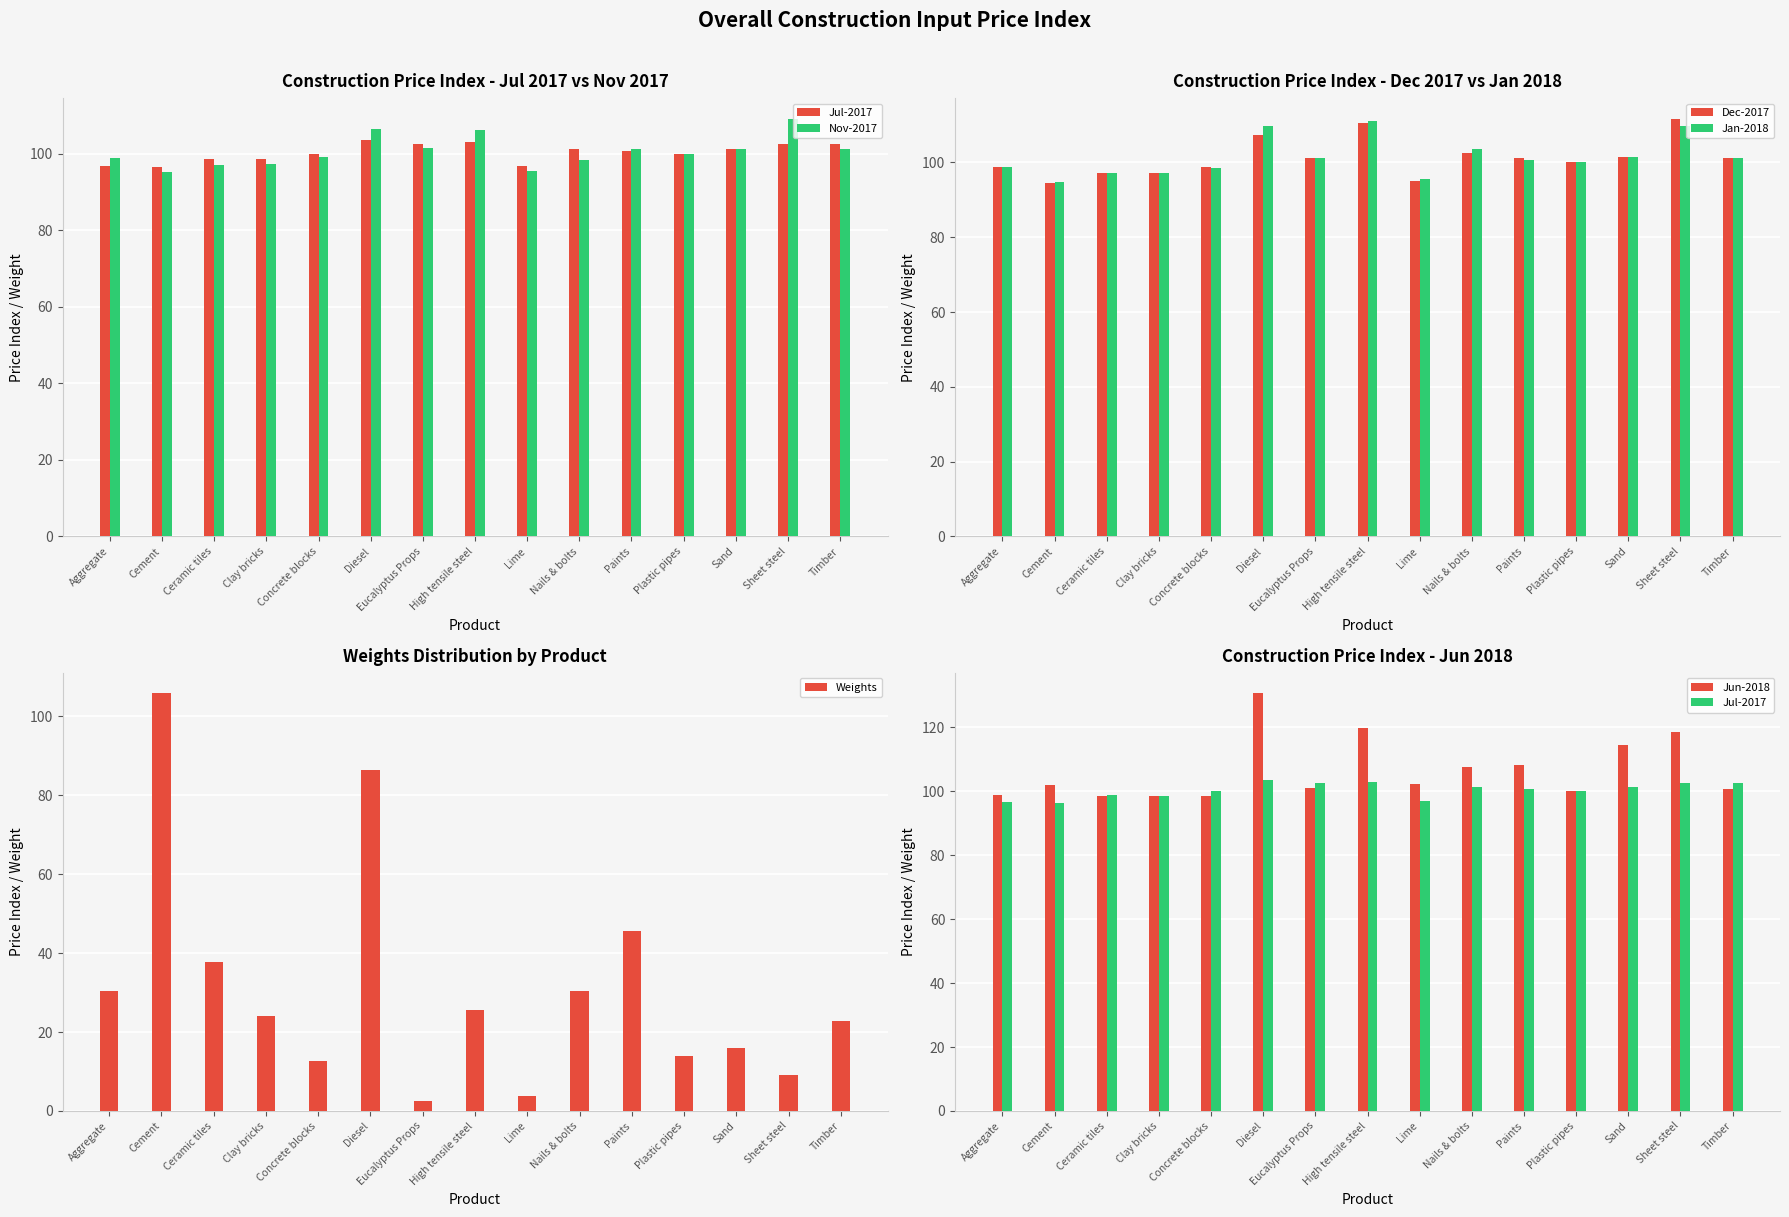

What is the sum of all Jun-2018 values?

1600.7